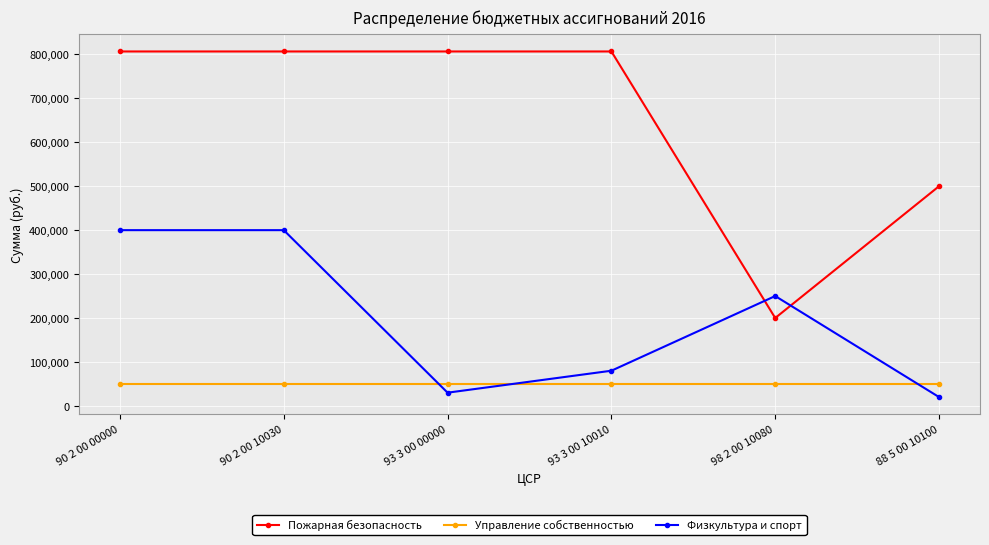

What is the difference between the second highest and second lowest values in the Пожарная безопасность series?

306764